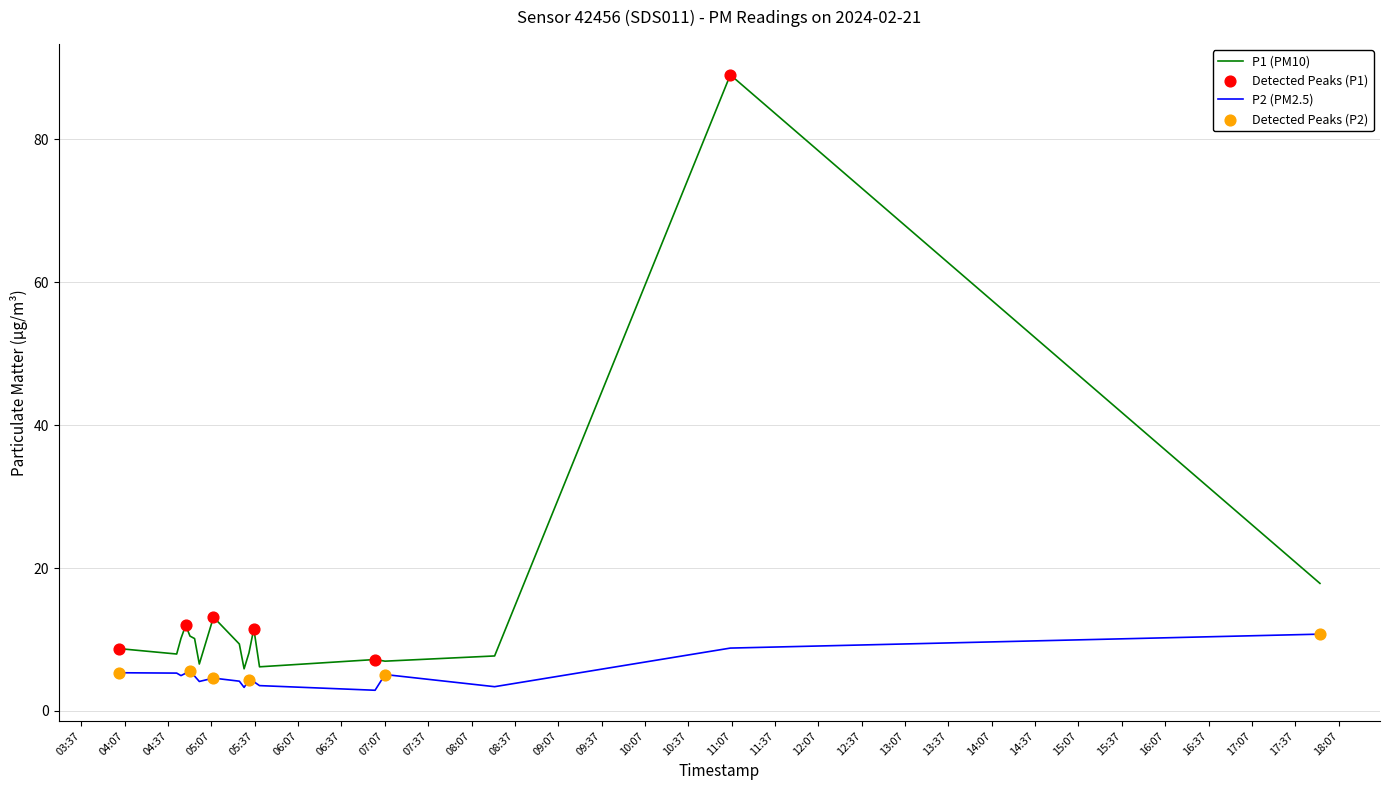

Which series has the widest spread of values?

P1 (PM10)